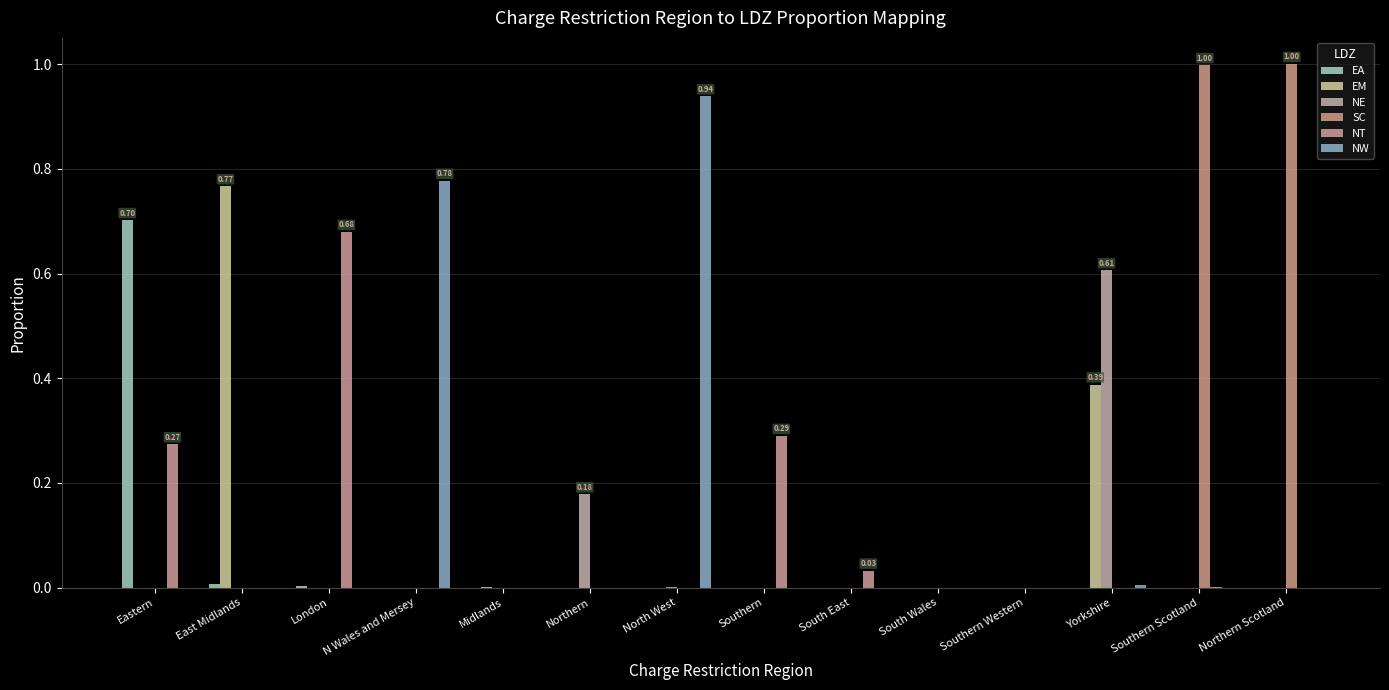

Count the number of categories in the chart.

14